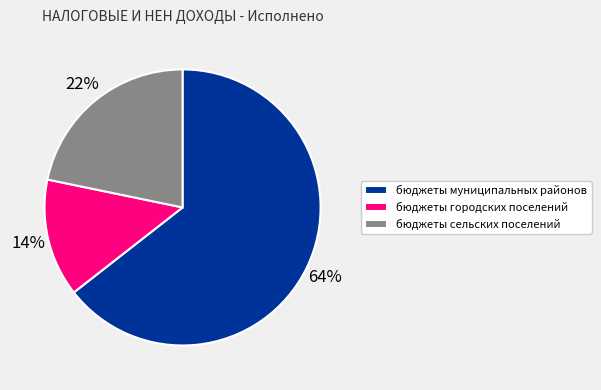

What is the majority slice?

бюджеты муниципальных районов